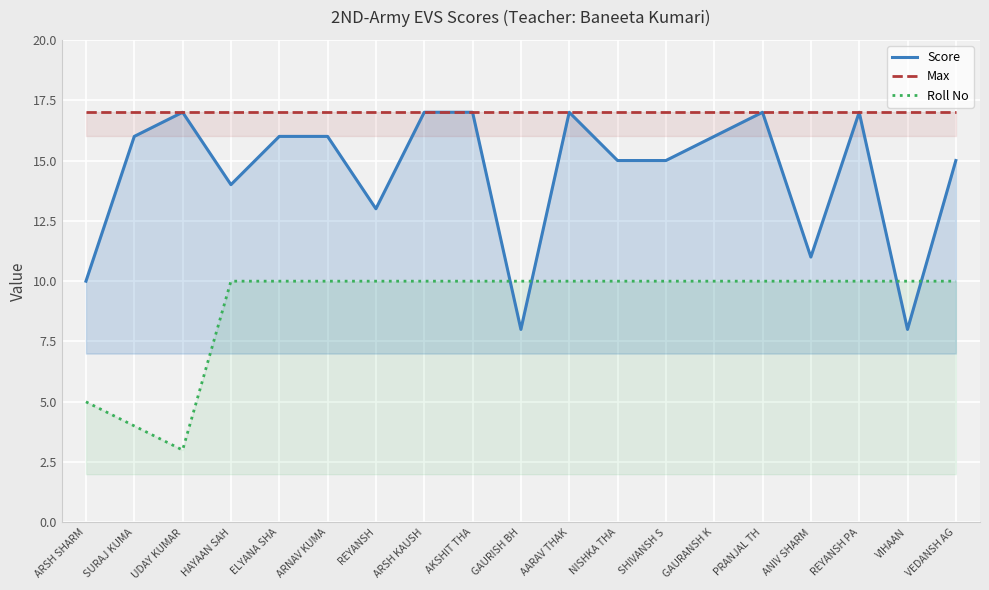

What is the total value across all series at NISHKA THA?

42